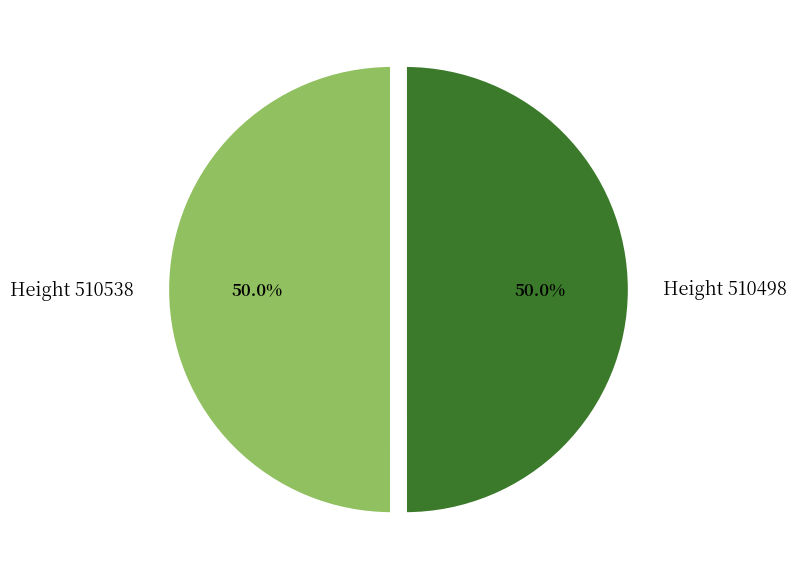

Is it true that Height 510498 is 50% of the pie?

True